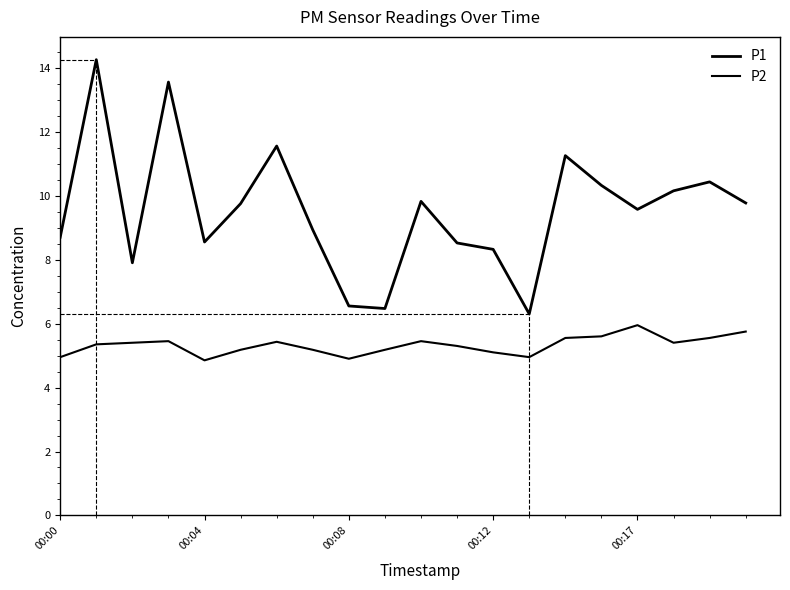

How many lines are shown in the chart?

2